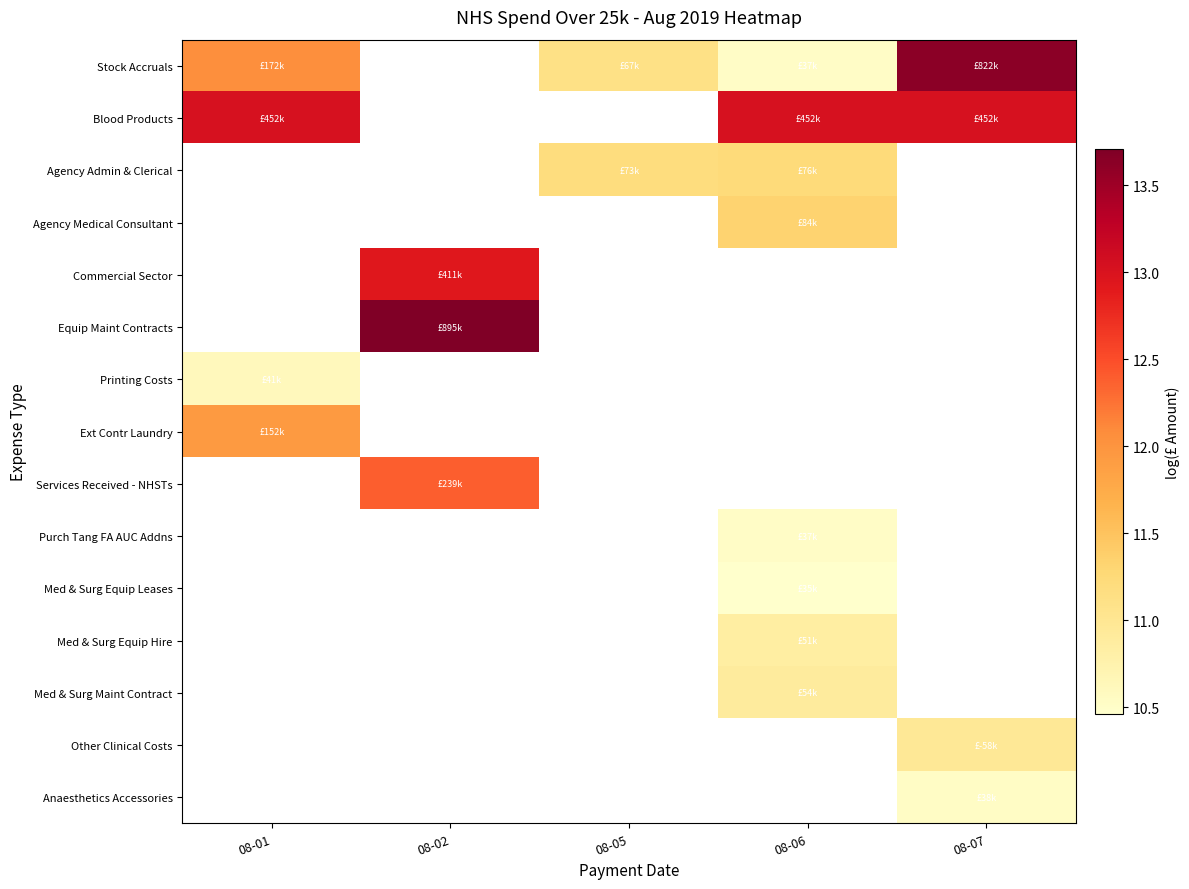

What is the spread (max minus min) of values at 08-05?

0.1